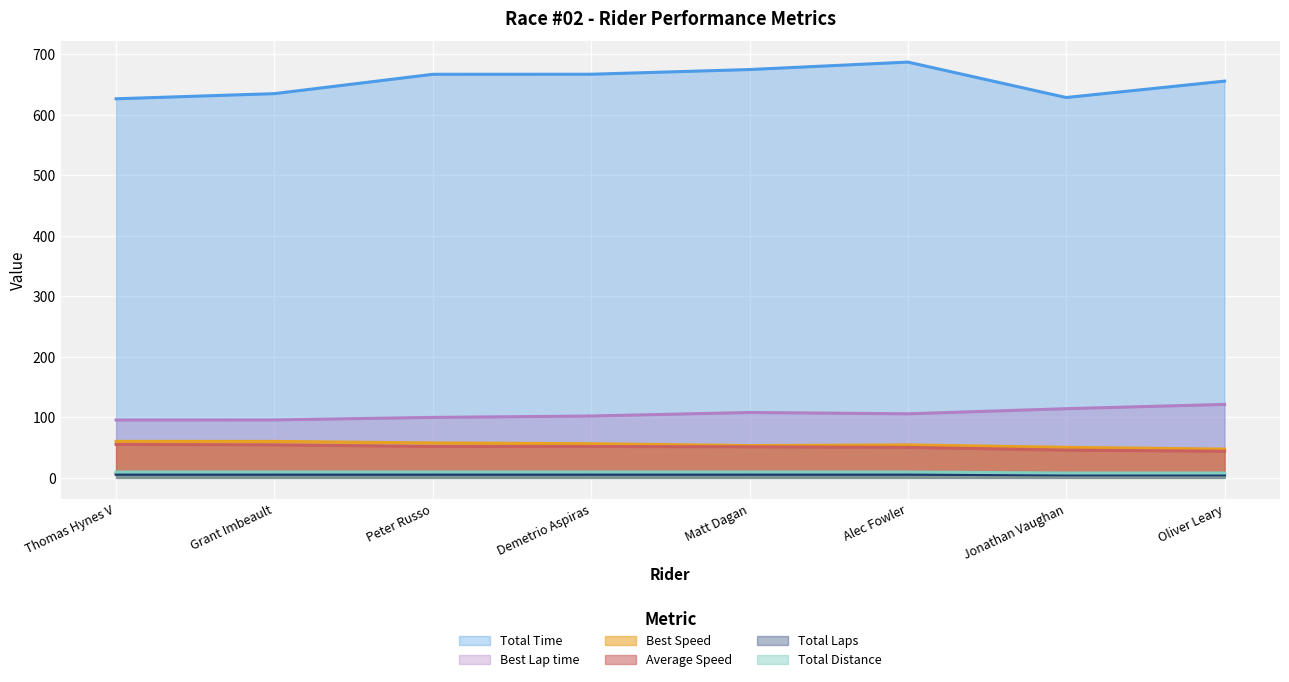

What is the label of the 4th point from the left?

Demetrio Aspiras